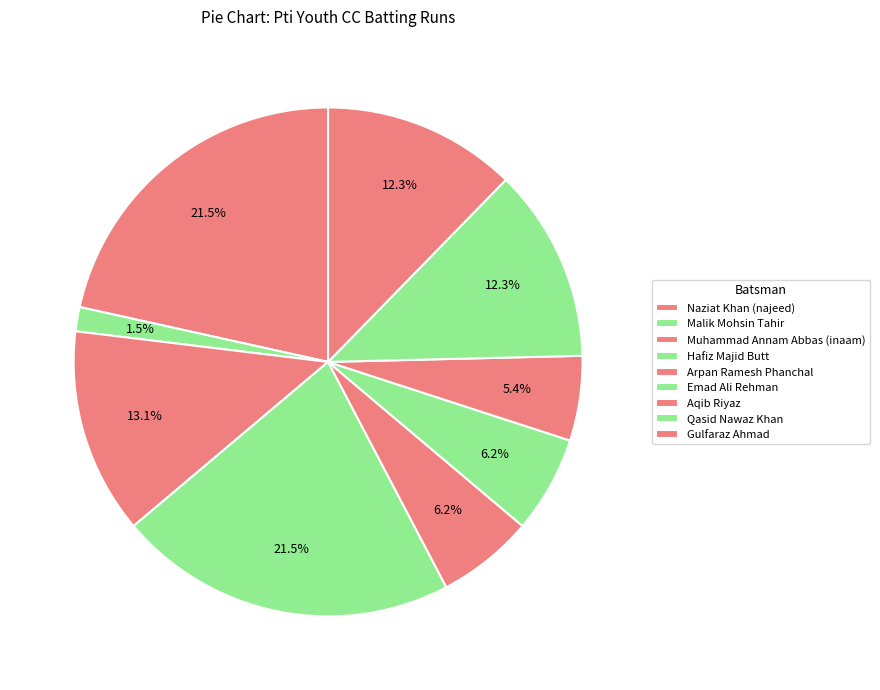

True or false: Gulfaraz Ahmad accounts for 12% of the total.

True